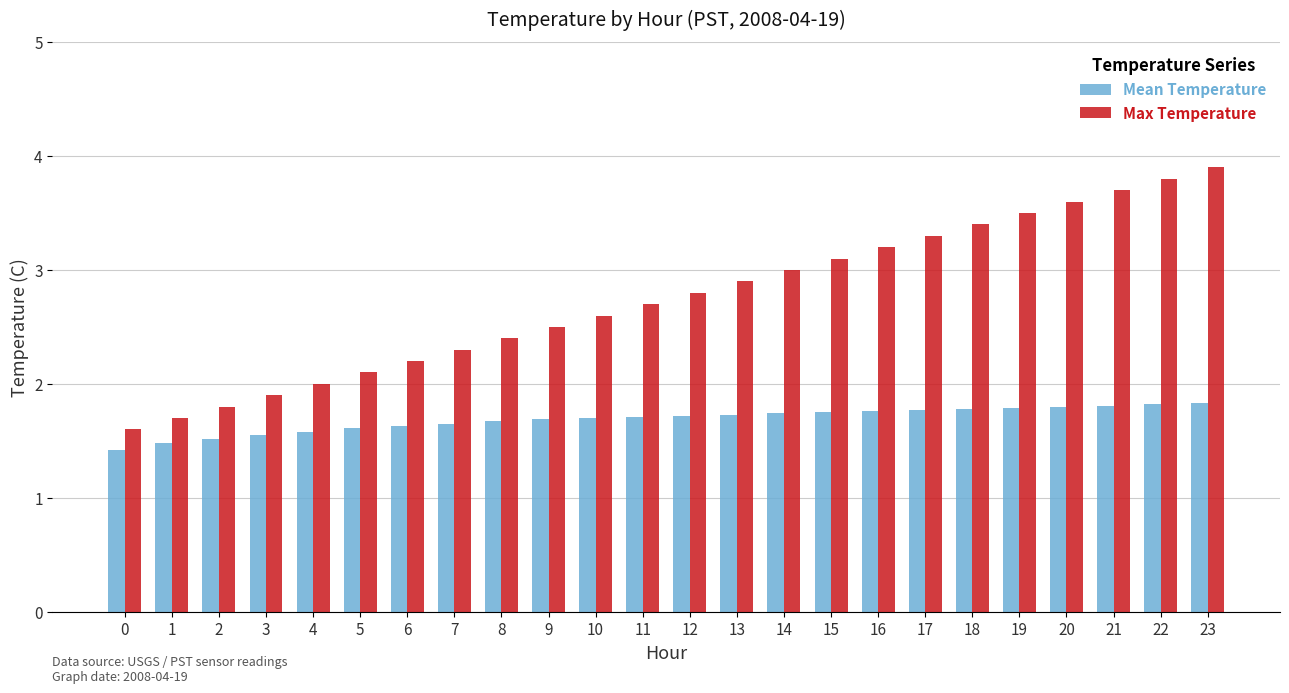

What are all the series names shown in the legend?

Mean Temperature, Max Temperature